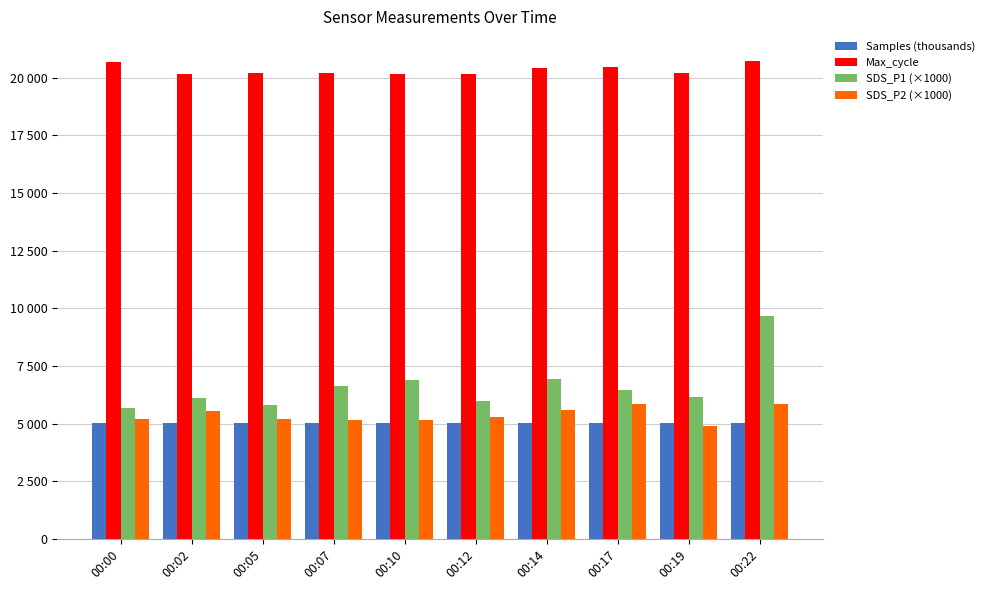

Reading left to right, list all the values displayed in this chart.

Samples (thousands): 5033.9	5034.5	5029.6	5025.7	5014.2	5014.5	5014.4	5014.4	5014.2	5015.3
Max_cycle: 20668.0	20179.0	20229.0	20210.0	20179.0	20176.0	20430.0	20481.0	20199.0	20740.0
SDS_P1 (×1000): 5700.0	6130.0	5800.0	6630.0	6900.0	5970.0	6930.0	6470.0	6170.0	9670.0
SDS_P2 (×1000): 5200.0	5530.0	5200.0	5170.0	5170.0	5300.0	5570.0	5870.0	4900.0	5870.0